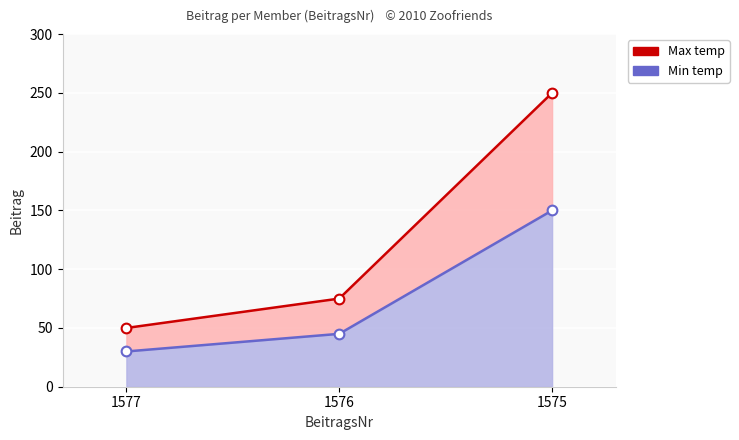

True or false: Min temp has a value of 45 at 1576.

True